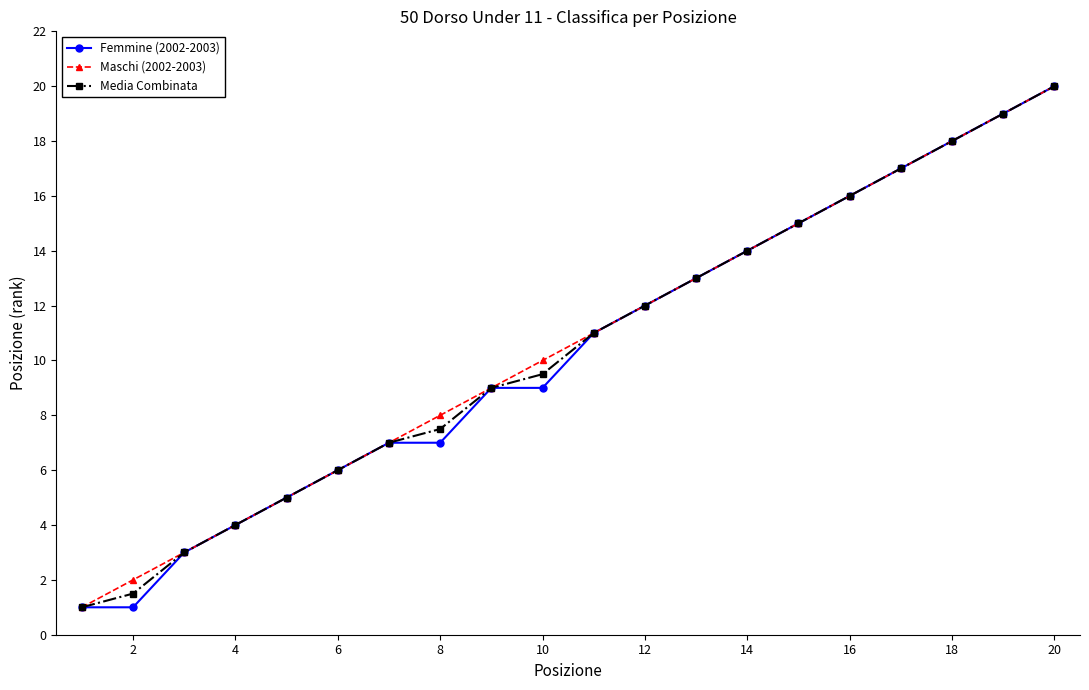

What is the maximum value shown in the chart?

20.0